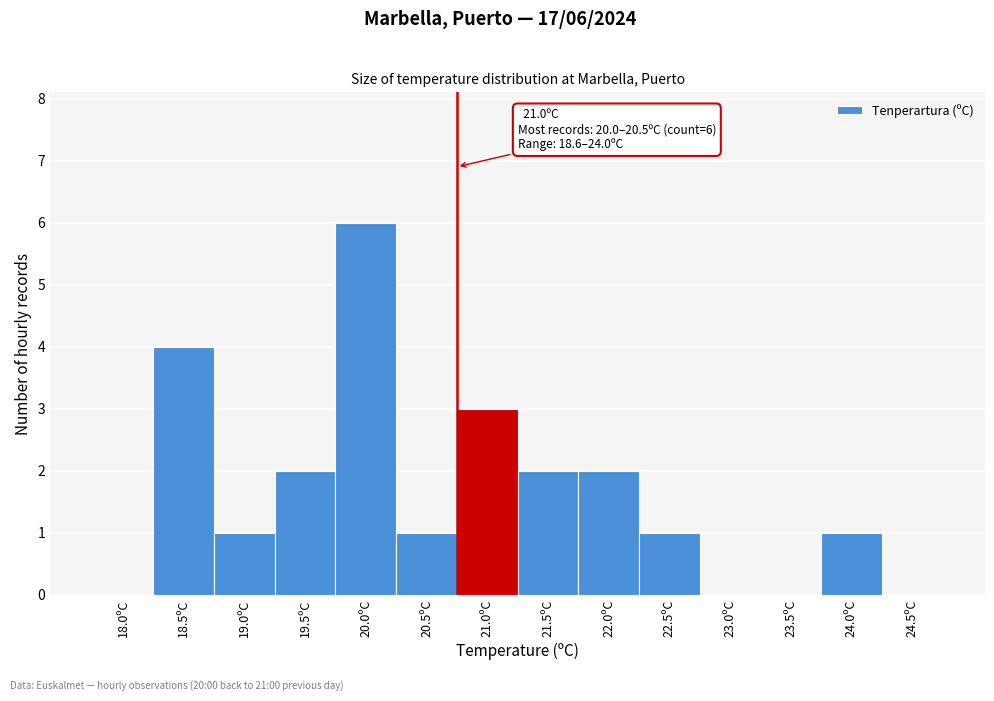

Reading left to right, what are all the values shown in this chart?

18.0ºC=0	18.5ºC=4	19.0ºC=1	19.5ºC=2	20.0ºC=6	20.5ºC=1	21.0ºC=3	21.5ºC=2	22.0ºC=2	22.5ºC=1	23.0ºC=0	23.5ºC=0	24.0ºC=1	24.5ºC=0